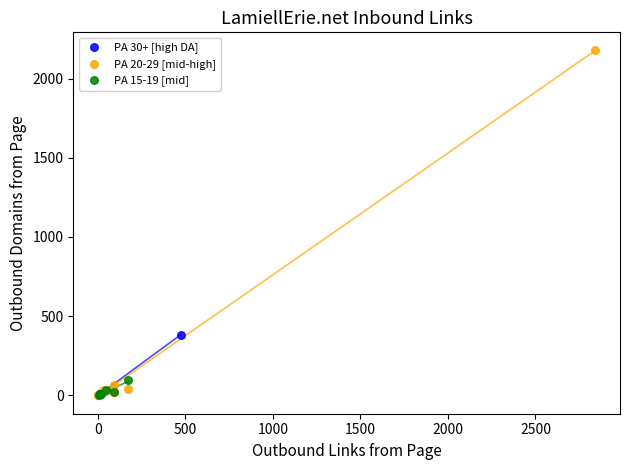

Which series has the largest Y range (max minus min)?

PA 20-29 [mid-high]